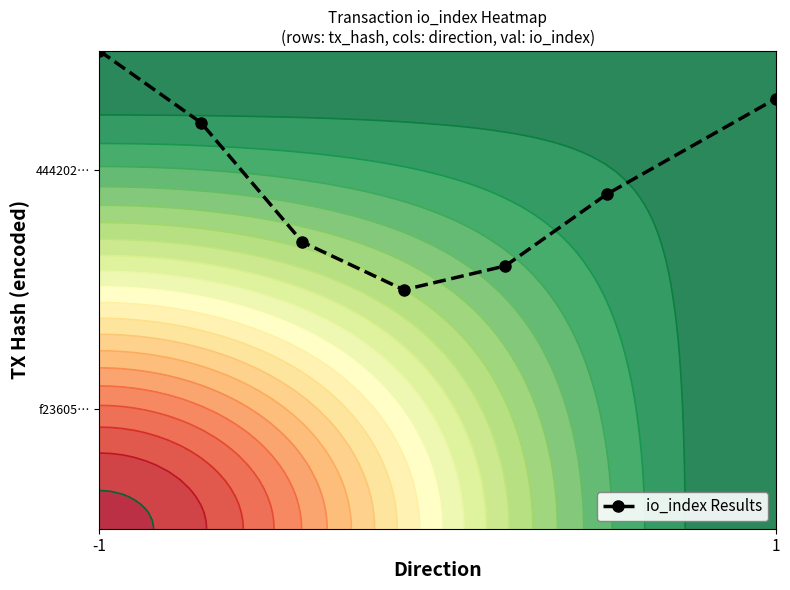

What is the difference between the maximum and second lowest values?

0.4